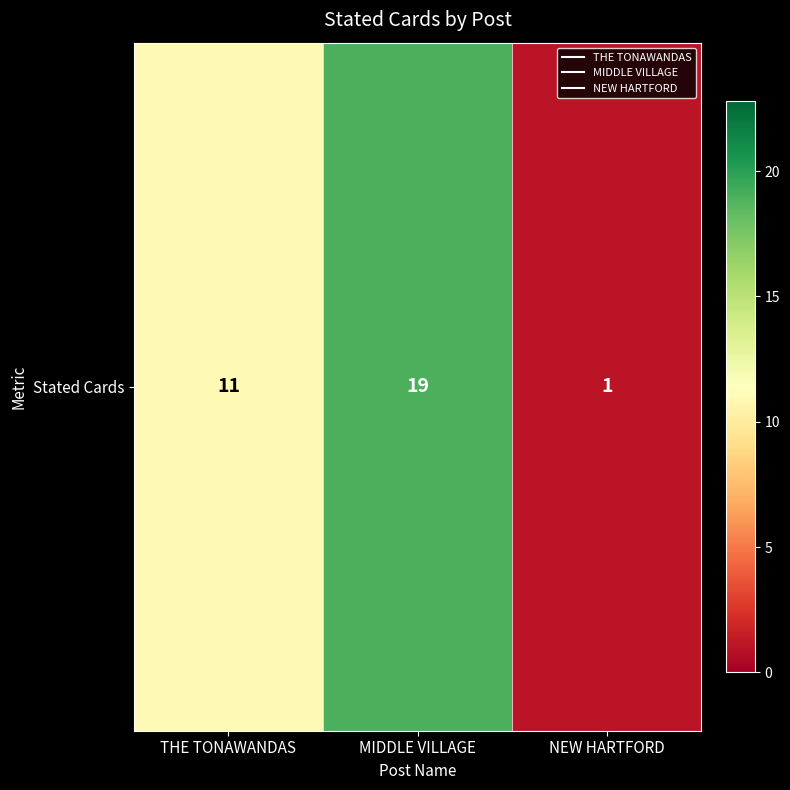

At which label does the data first exceed 11?

MIDDLE VILLAGE